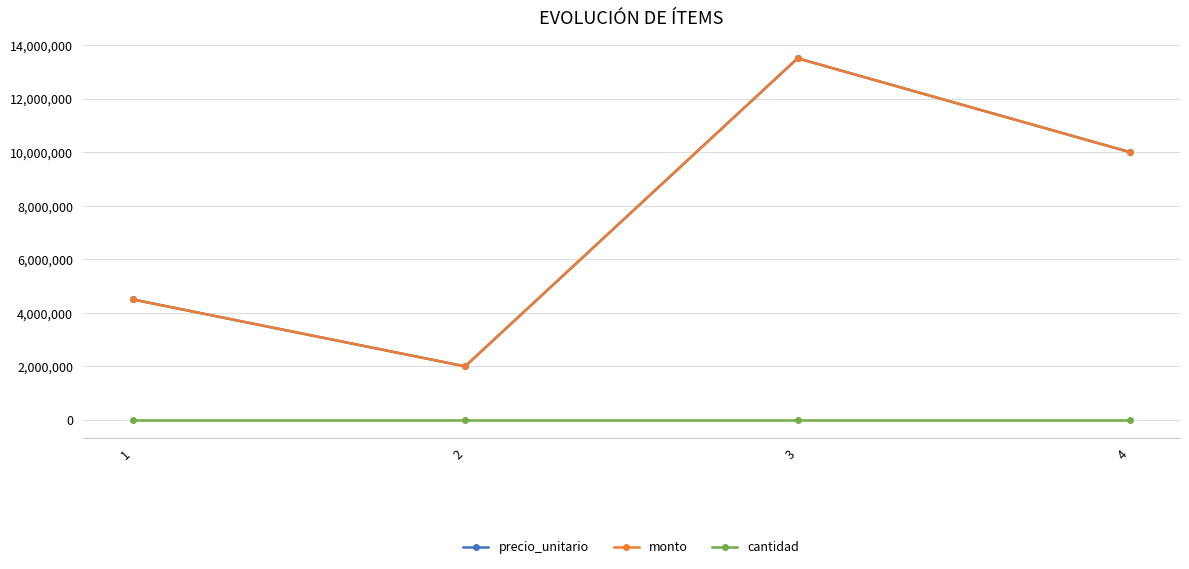

List the labels in order of cantidad value, smallest first.

1, 2, 3, 4